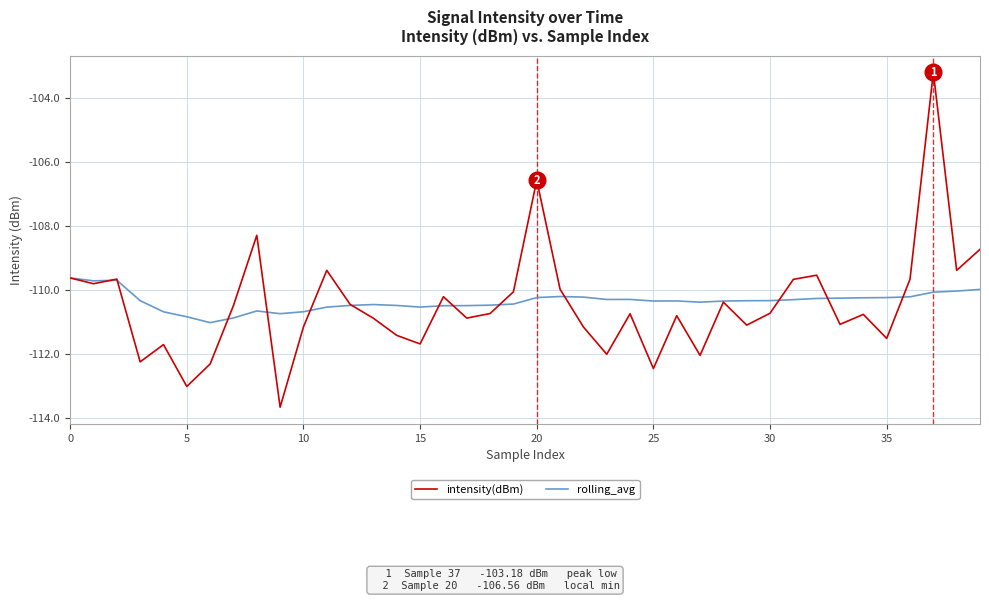

Rank the series by their maximum value, from highest to lowest.

intensity(dBm), rolling_avg